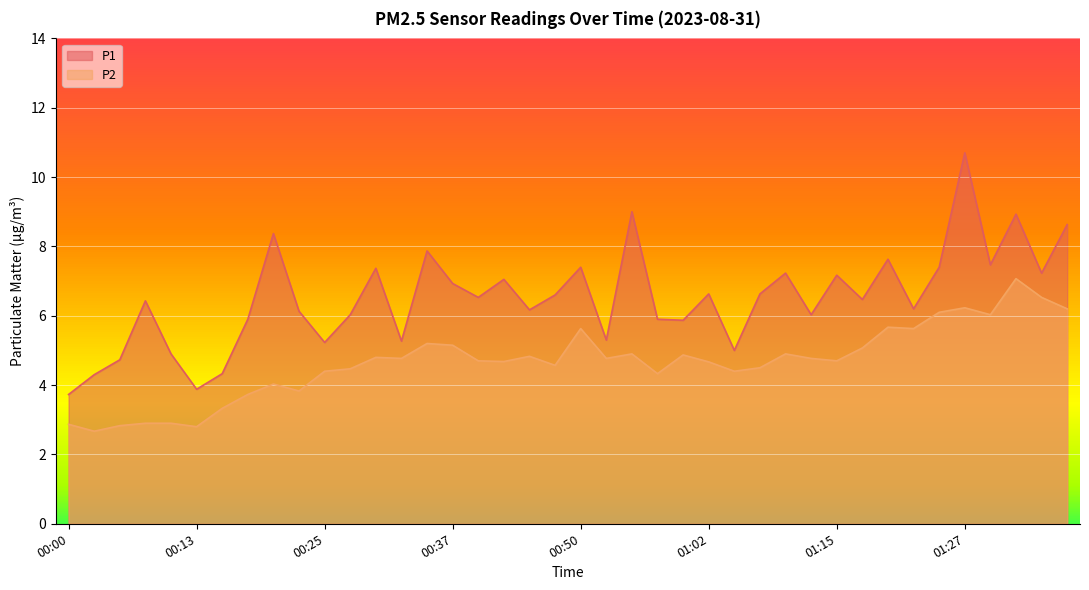

At which category does P1 reach its first local peak?

00:08